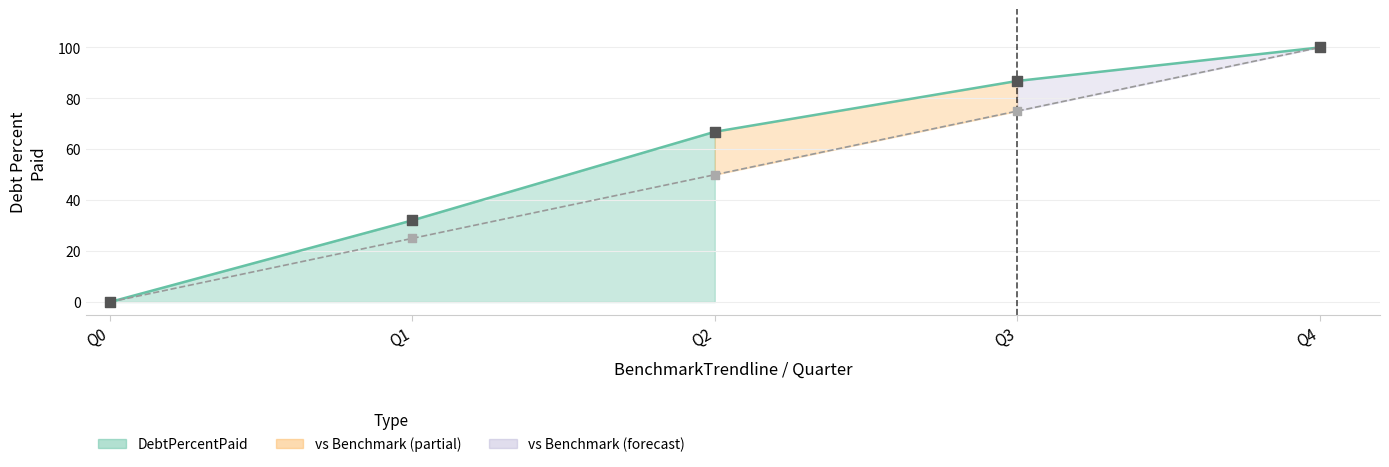

At which category is the sum across all series the highest?

Q4